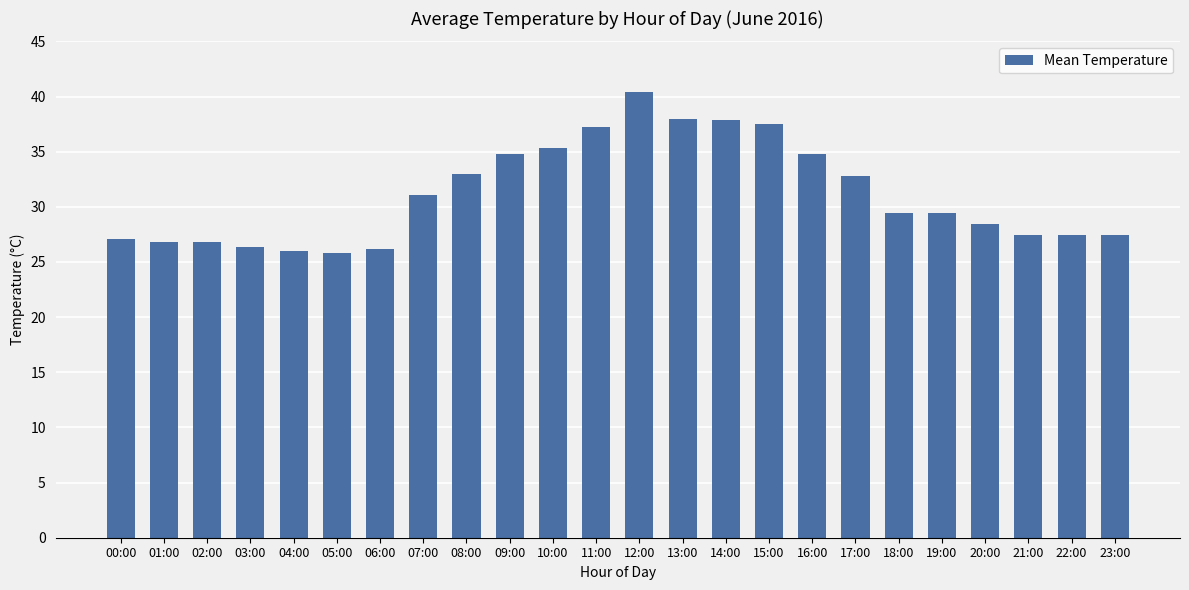

What is the value of the 9th bar from the left?

33.0